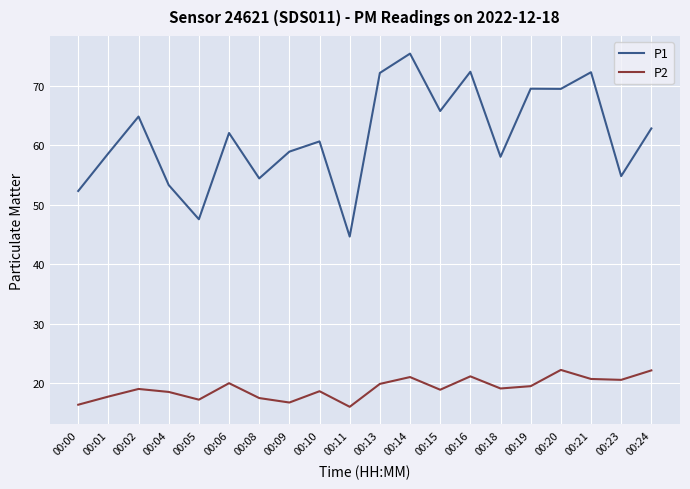

Is it true that P2 equals 5.8 at 00:01?

False